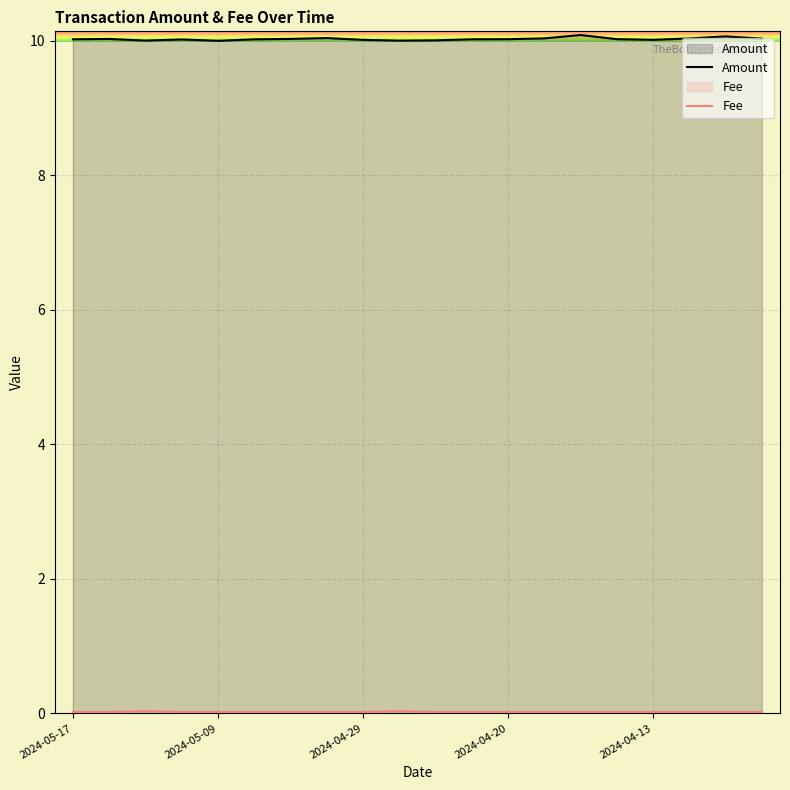

The Fee series shows 0.0 at 2024-05-13. True or false?

False